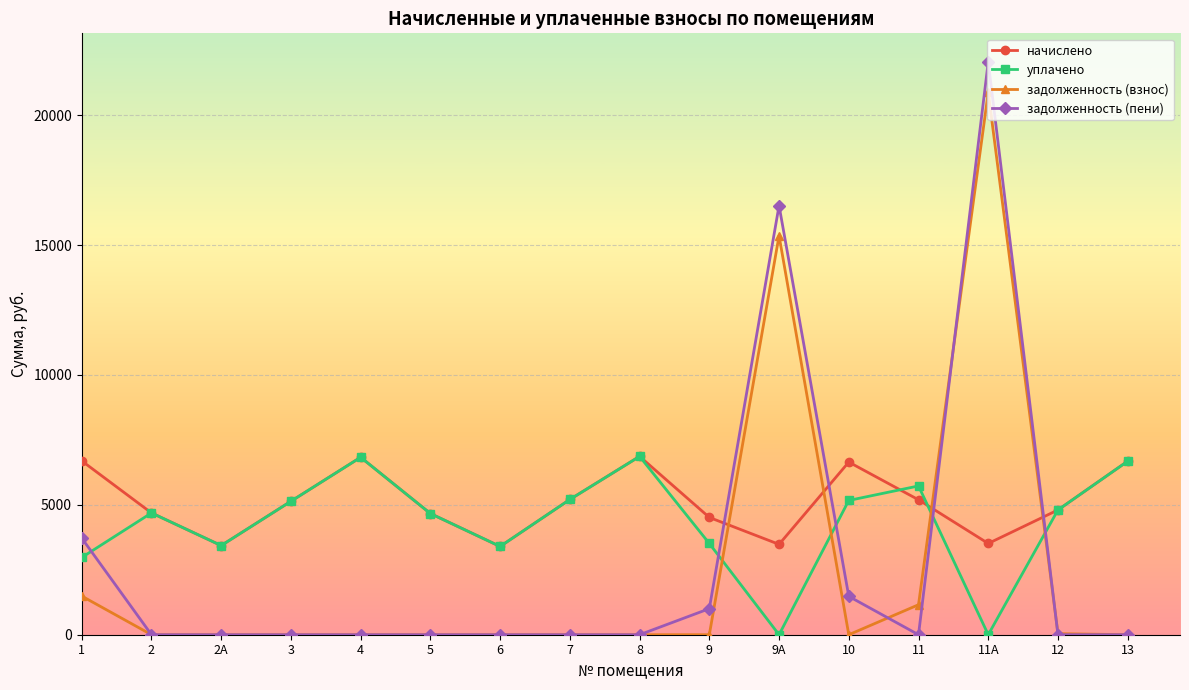

Which series has the widest spread of values?

задолженность (пени)